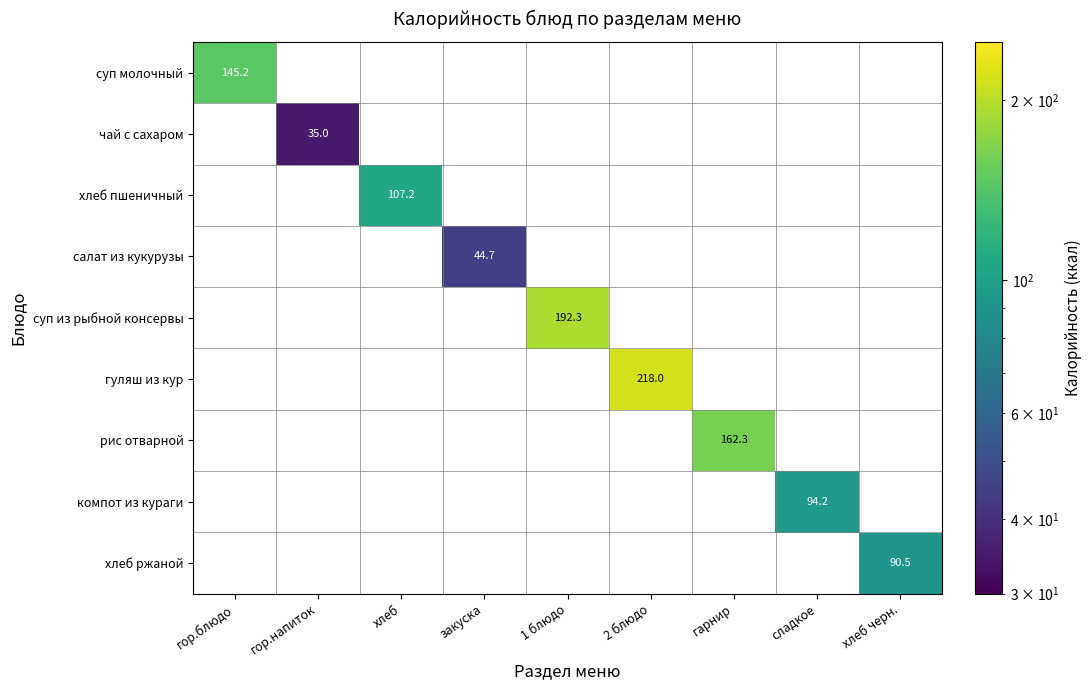

At how many categories does at least one series exceed 44?

8